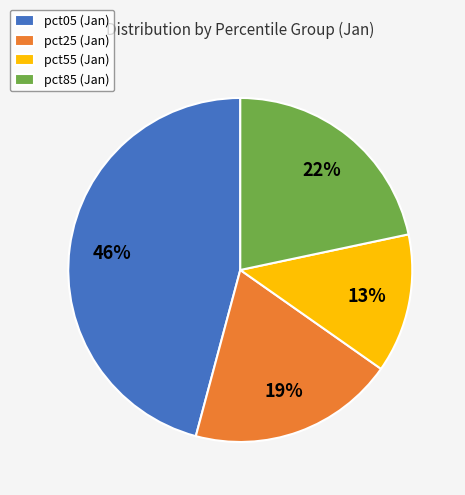

The pct85 (Jan) slice represents 10% of the pie. True or false?

False